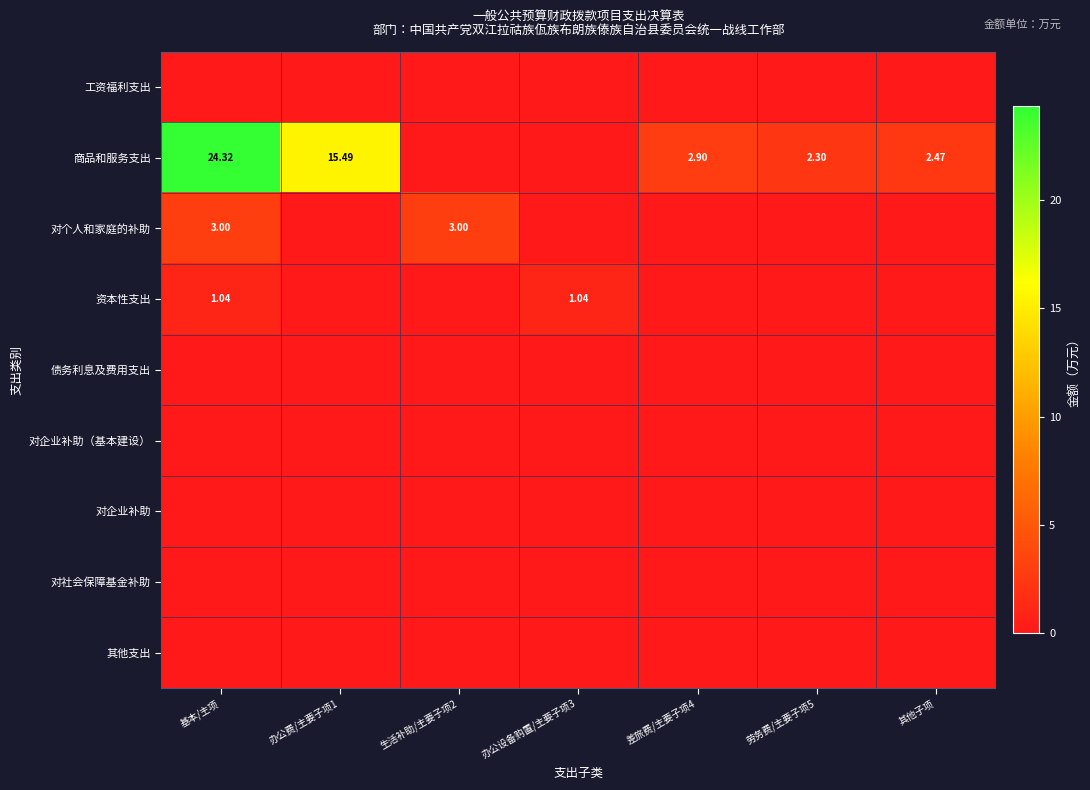

Rank the categories by 对企业补助 value from highest to lowest.

基本/主项, 办公费/主要子项1, 生活补助/主要子项2, 办公设备购置/主要子项3, 差旅费/主要子项4, 劳务费/主要子项5, 其他子项